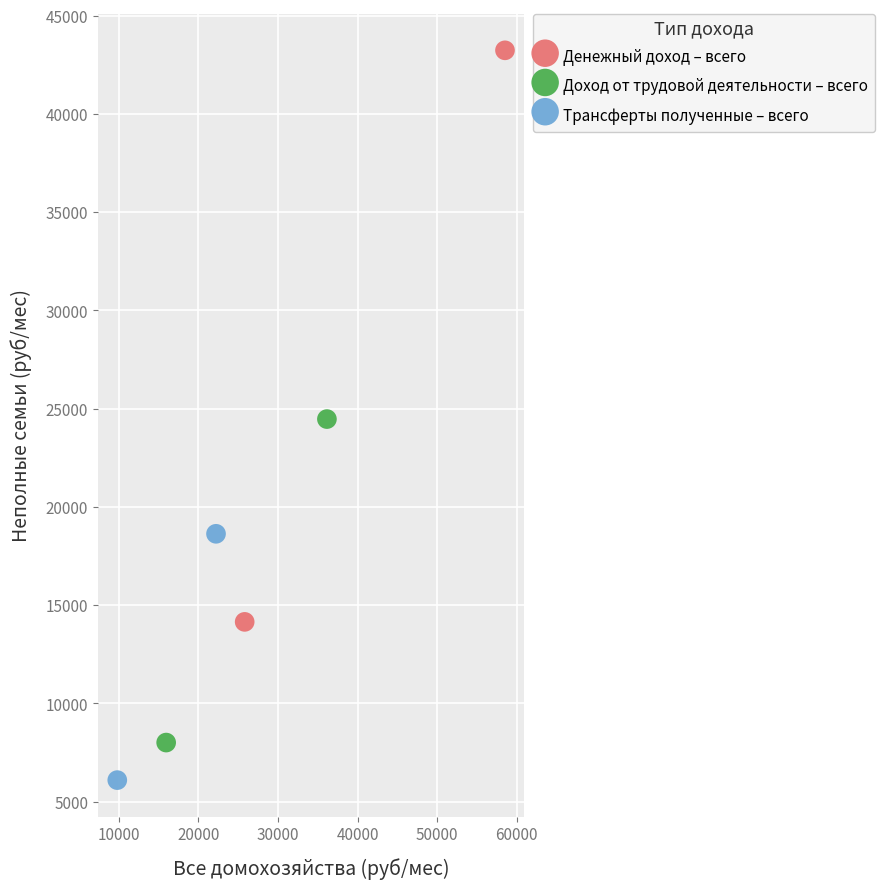

Which series reaches the minimum Y coordinate?

Трансферты полученные – всего